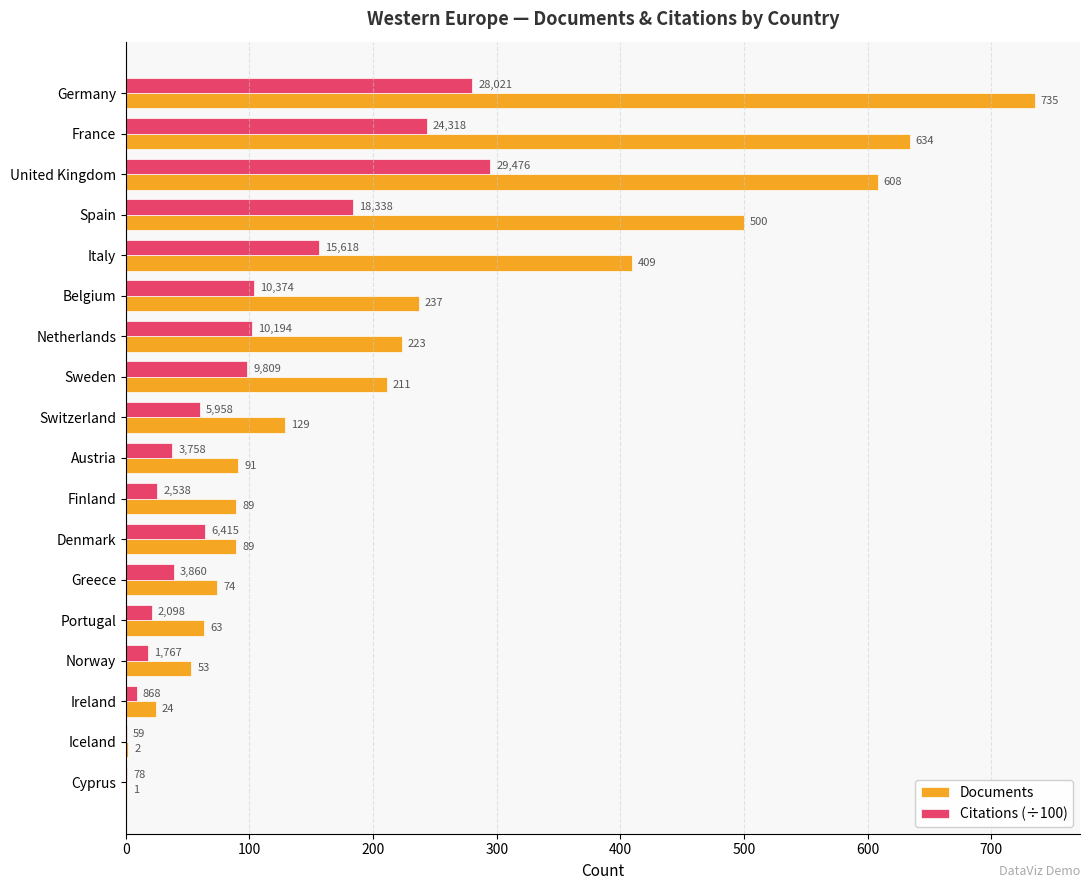

True or false: Documents has a value of 634.0 at France.

True